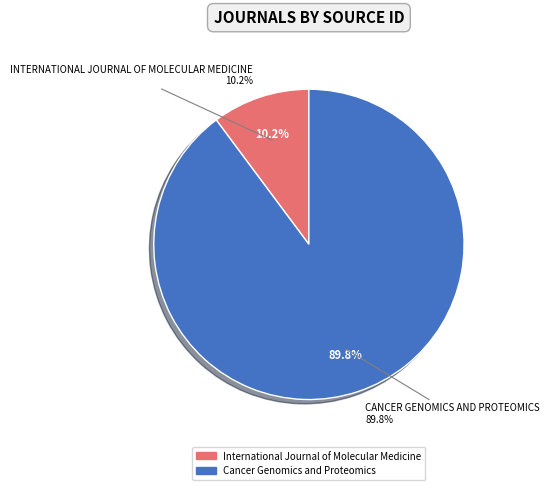

Which slice is the largest?

Cancer Genomics and Proteomics